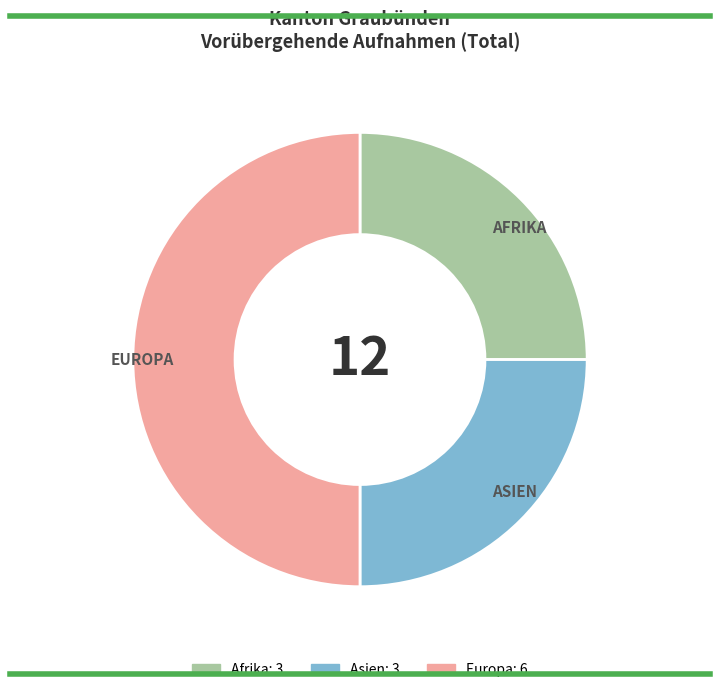

How many slices are in this pie chart?

3